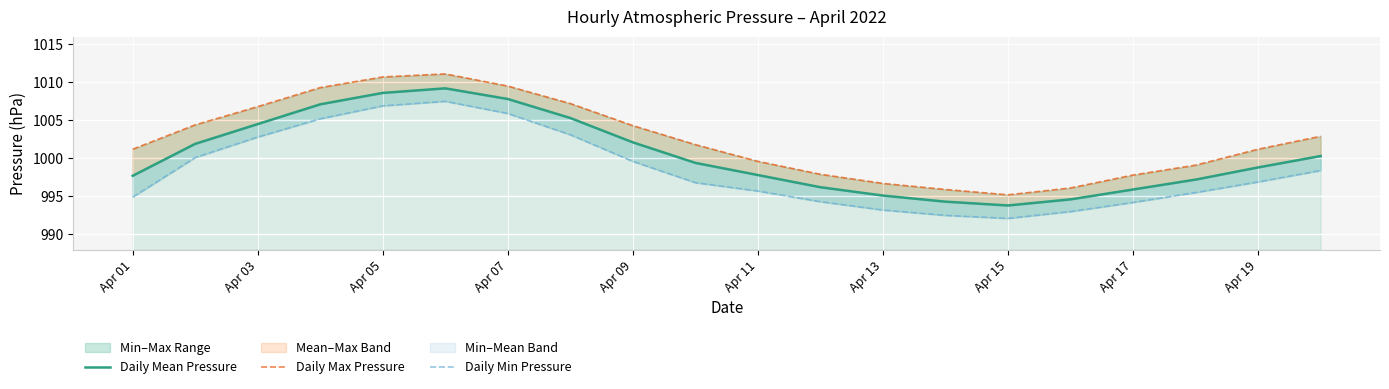

What are all the series names shown in the legend?

Daily Mean Pressure, Daily Max Pressure, Daily Min Pressure